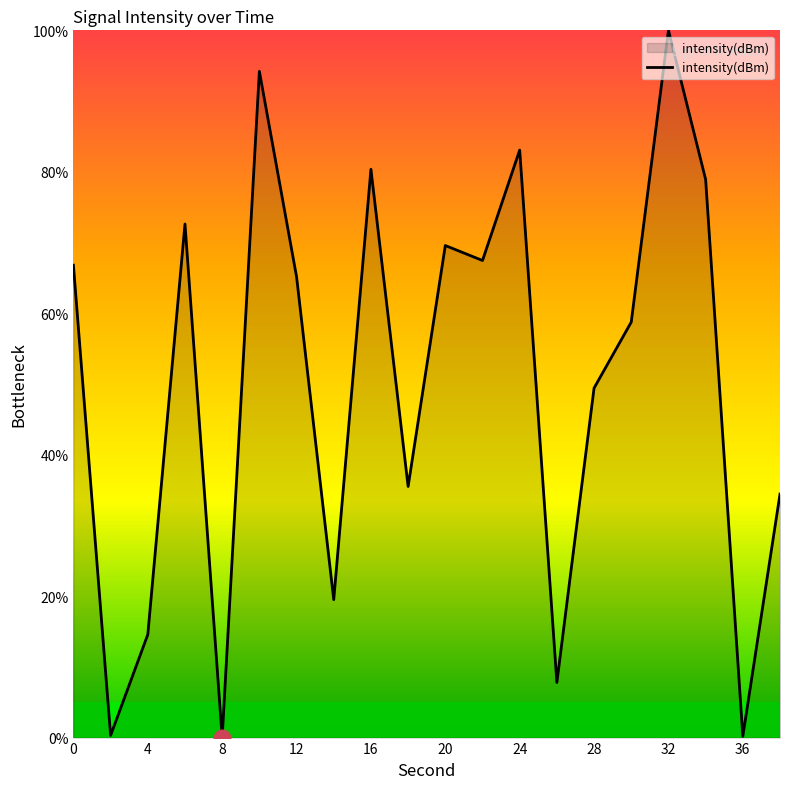

What is the greatest value displayed?

100.0